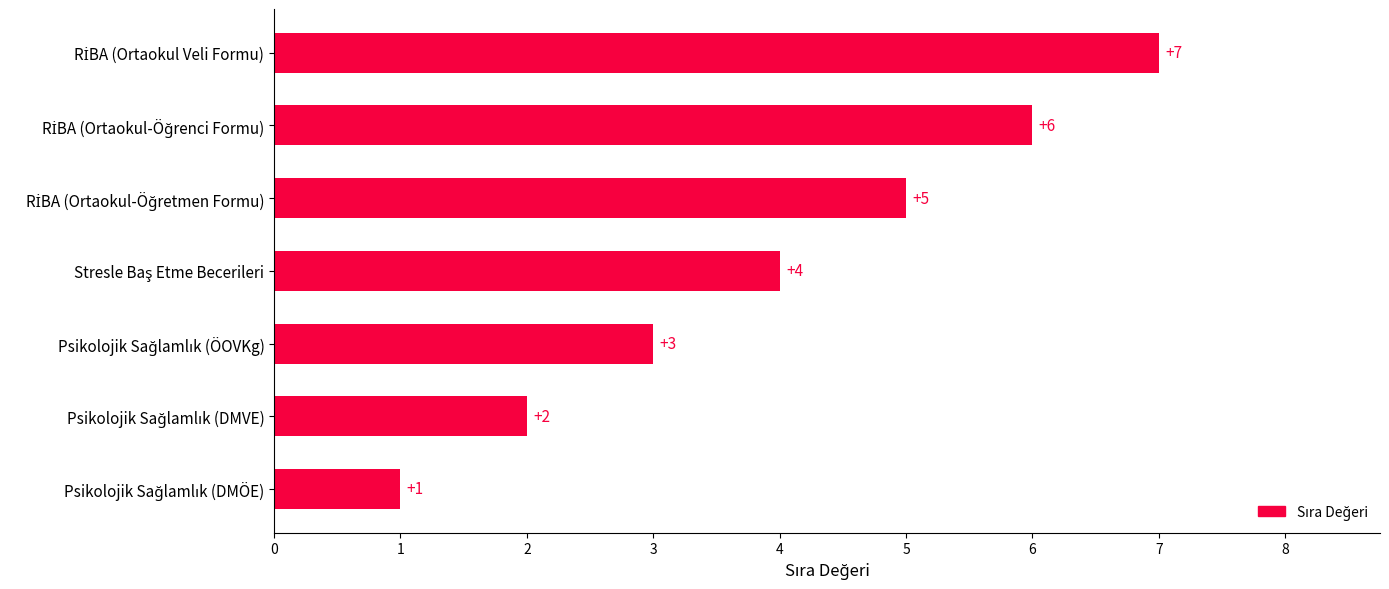

How many values are between 2 and 6?

5